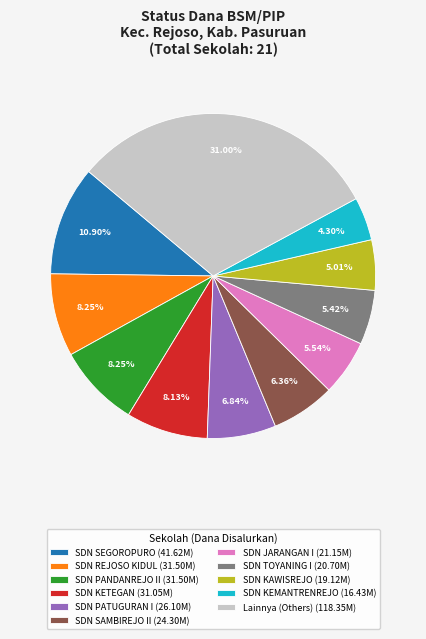

Does any single category account for the majority?

No